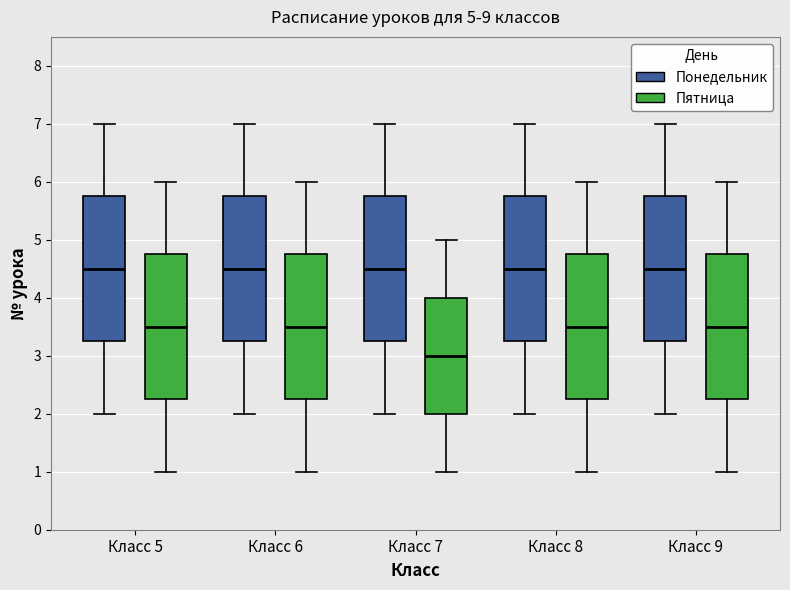

Which box has the lowest median line?

Класс 7 (Пятница)